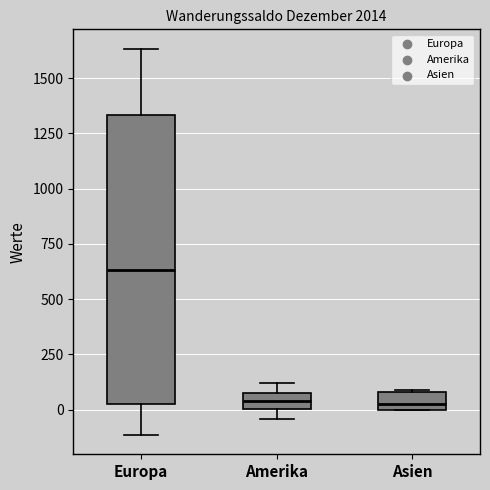

Where is the upper edge of the box for Amerika on the y-axis? The values are not printed on the chart, so give them approximately, as read against the axis.

50